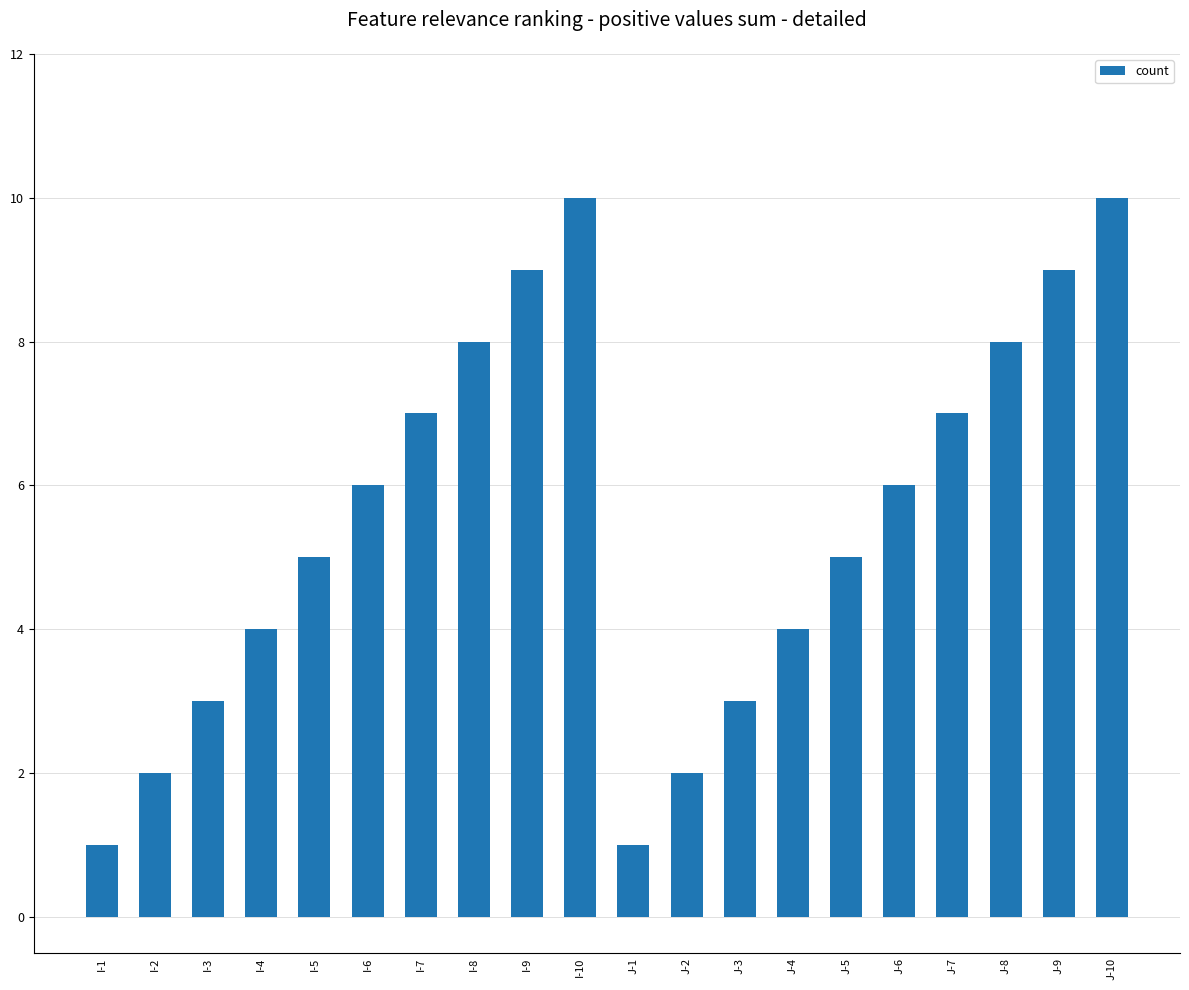

Is it true that the value at I-4 is 4?

True